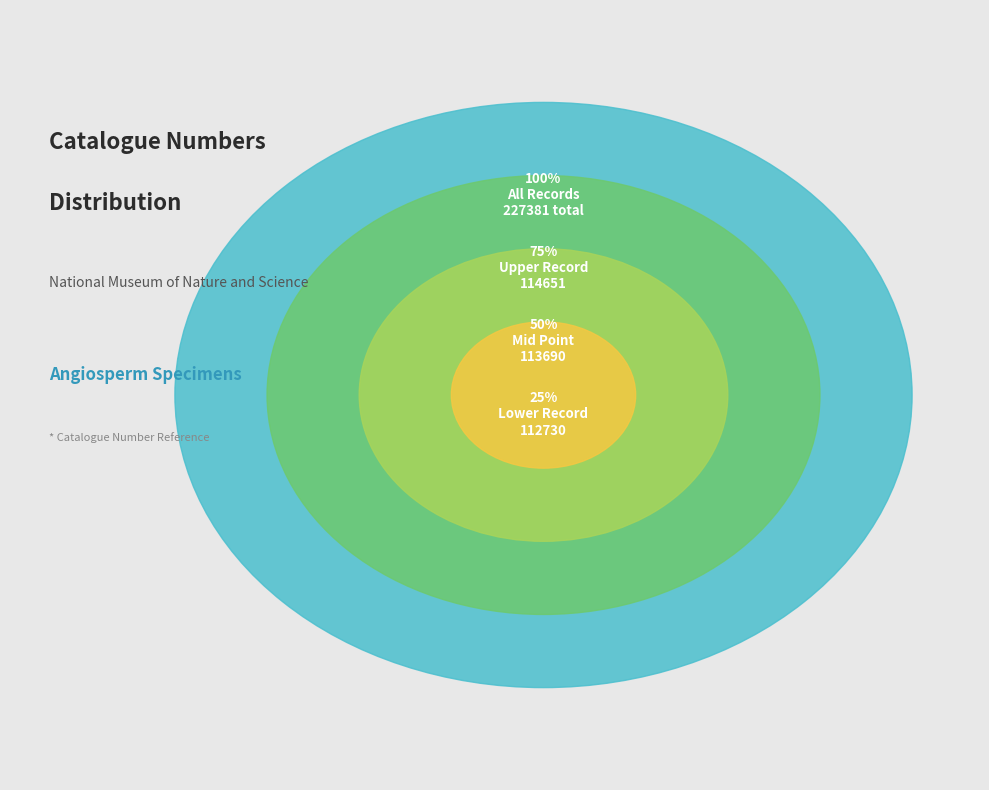

What is the change in value from National Museum of Nature and Science to 1?

+1921